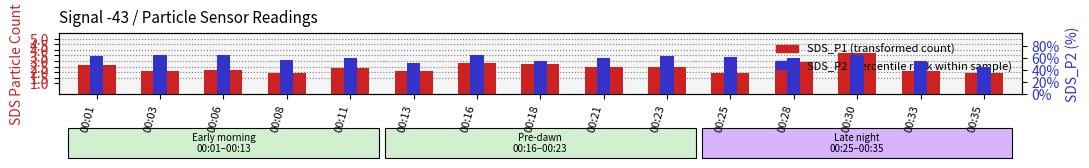

The value of SDS_P2 (percentile rank) at 00:06 is 1.6. True or false?

True